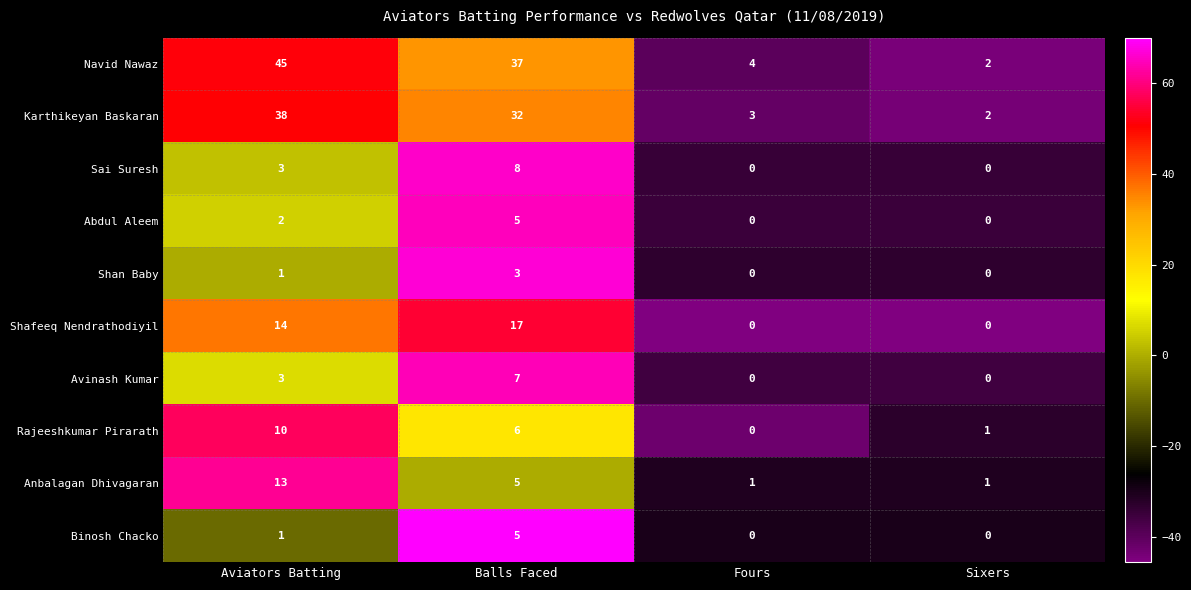

What is the sum of all Sai Suresh values?

11